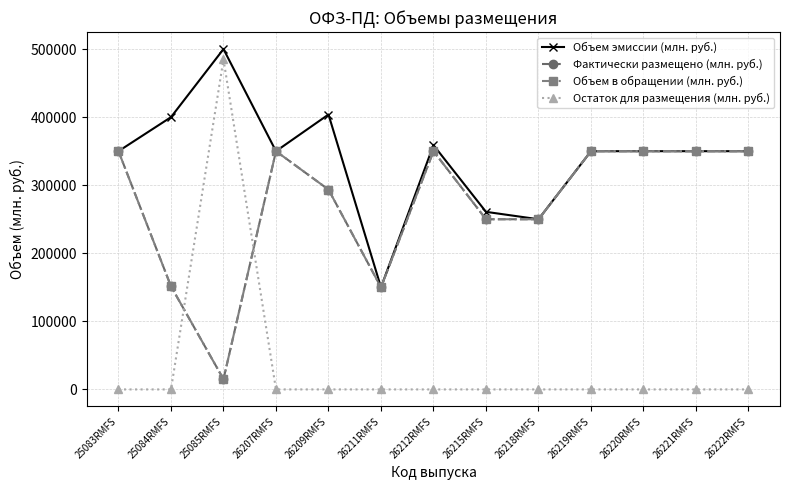

Which label corresponds to the smallest value in the chart?

25083RMFS